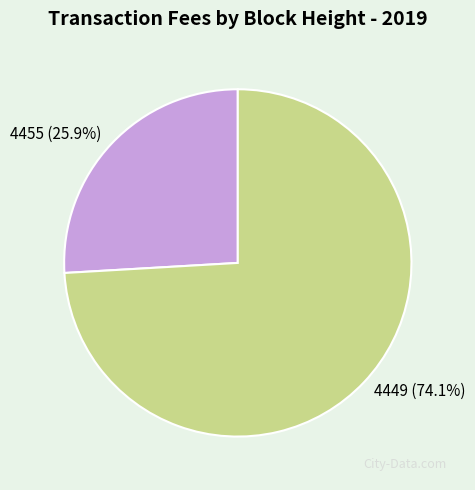

What is the largest slice in the pie chart?

4449